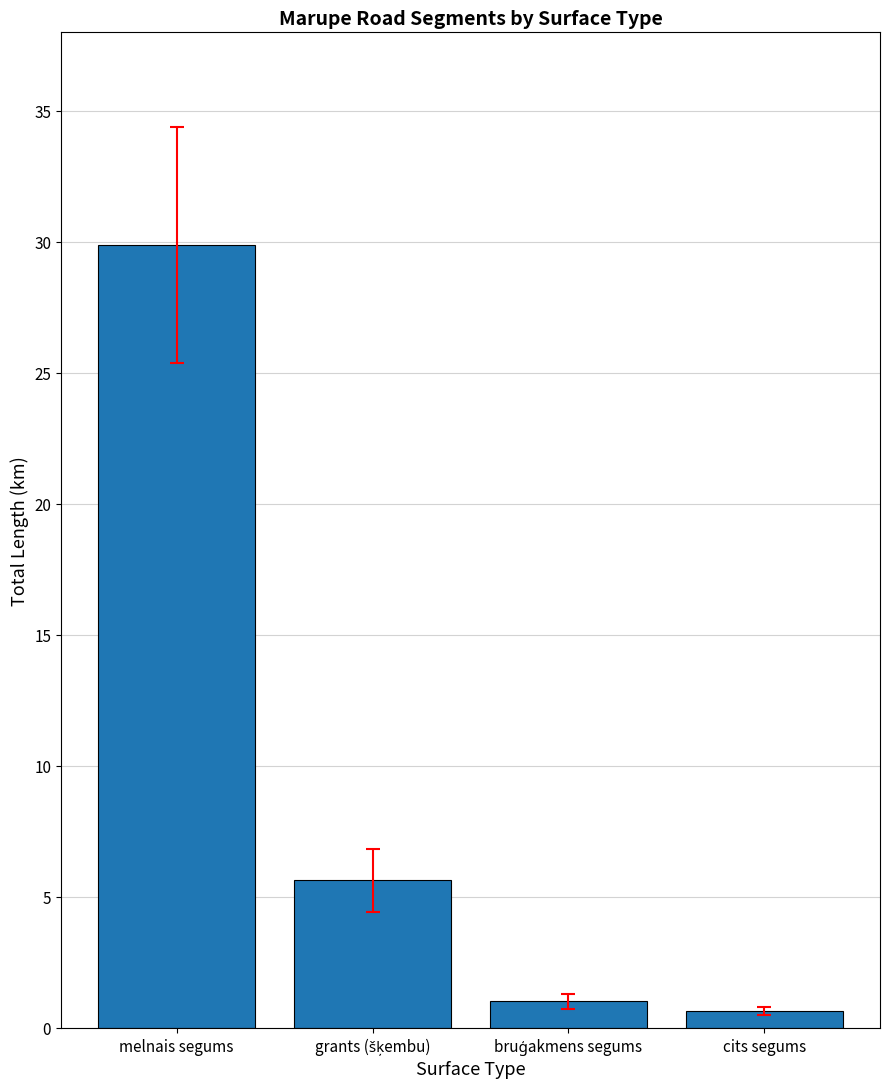

What is the difference between the maximum and second lowest values?

28.9